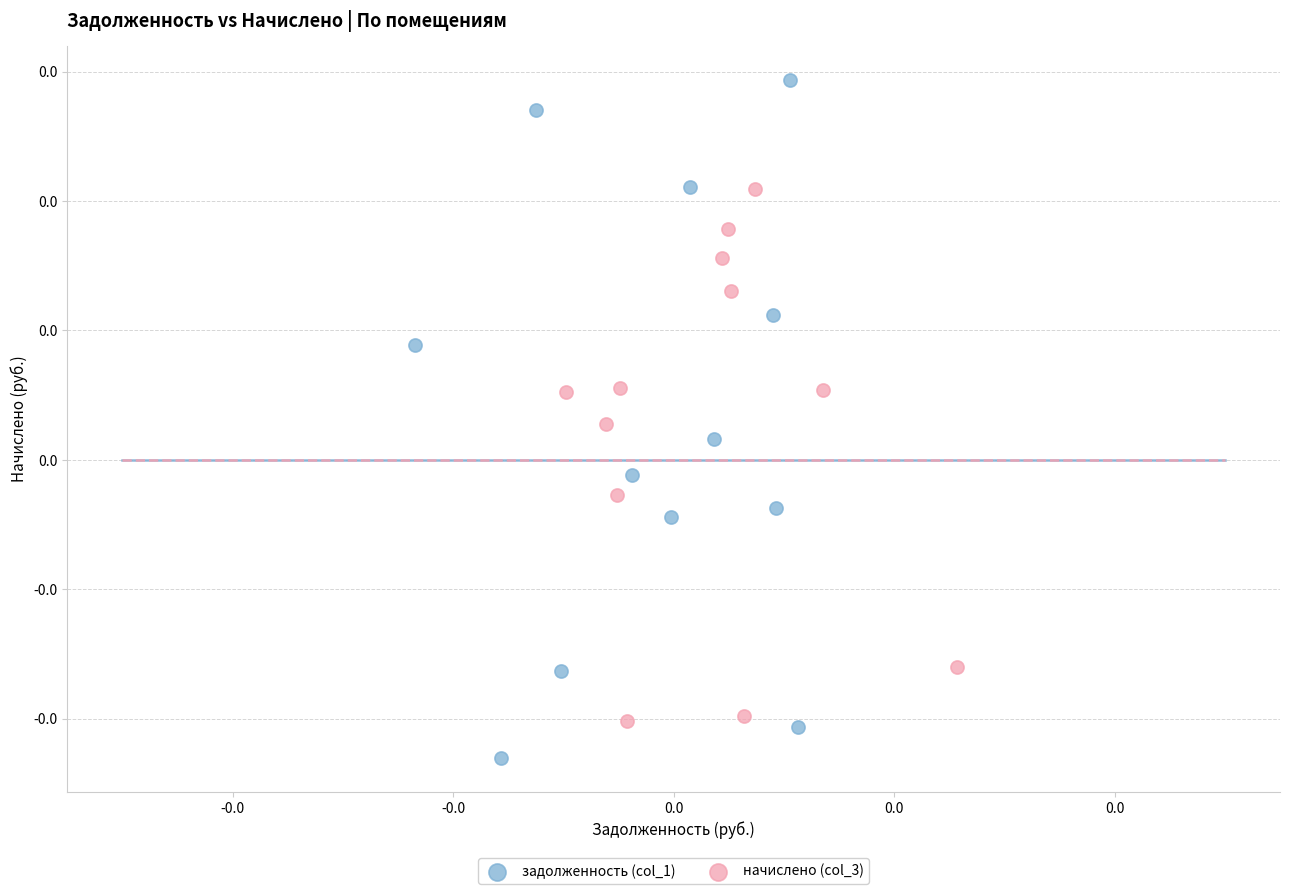

Which series contains the lowest Y value?

задолженность (col_1)